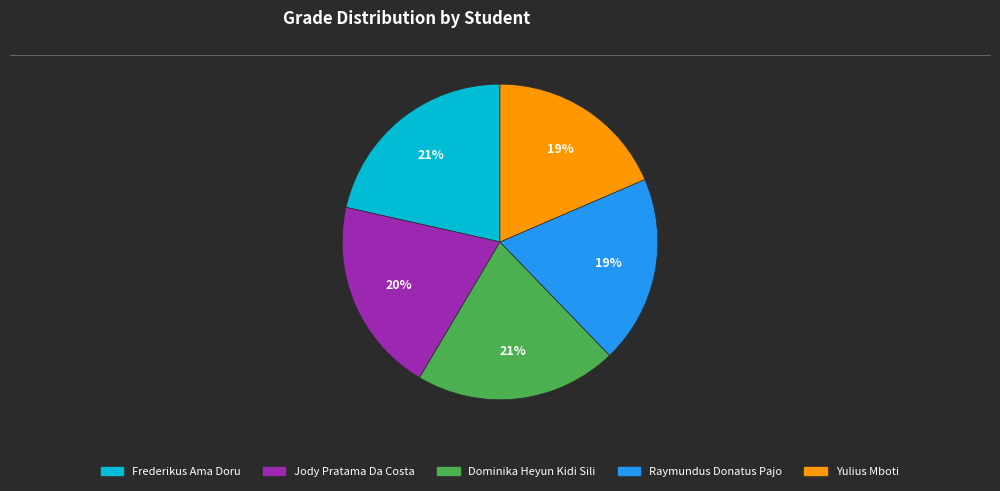

To the nearest percent, what percentage of the pie is Dominika Heyun Kidi Sili?

21%